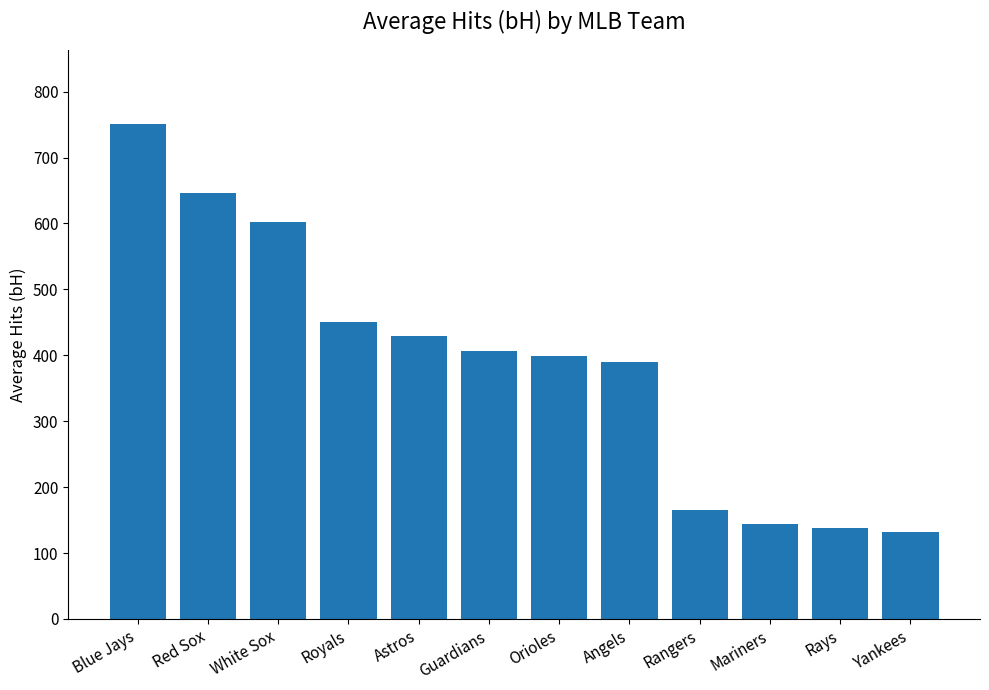

Which category has the highest value across all series?

Blue Jays